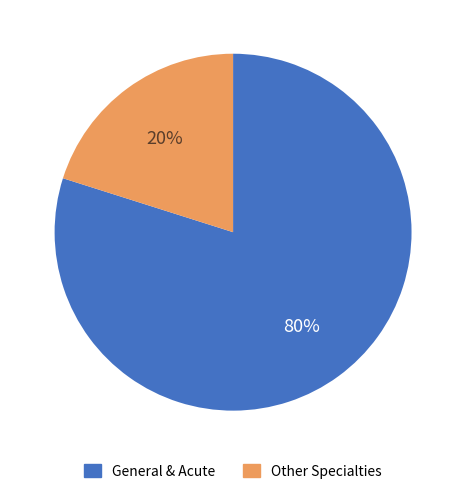

Is there a majority slice in this chart?

Yes